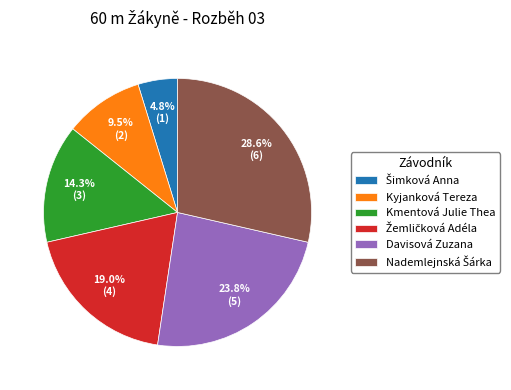

What portion of the pie excludes Kyjanková Tereza?

90.5%